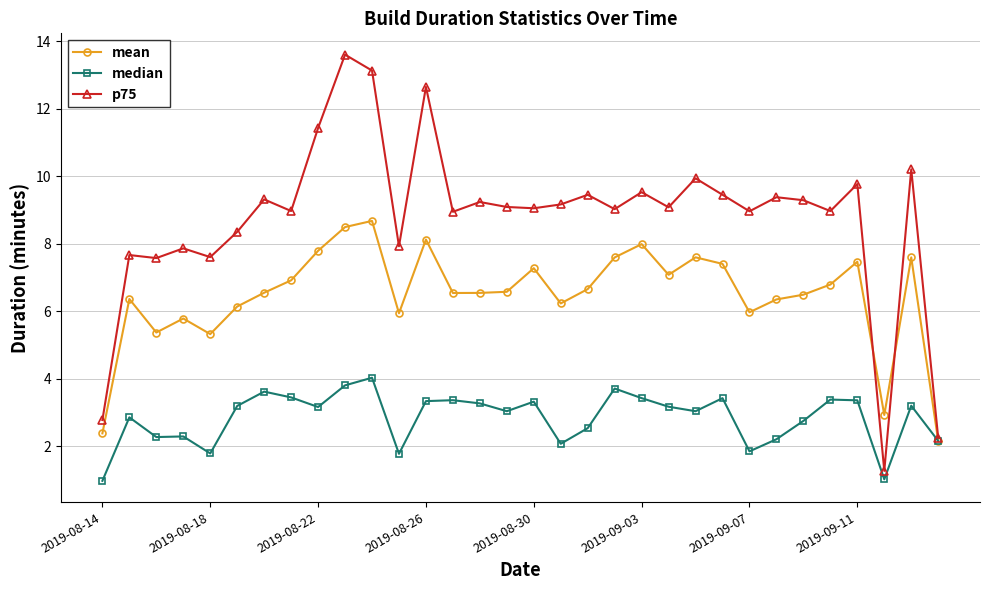

Which series has the largest total across all categories?

p75